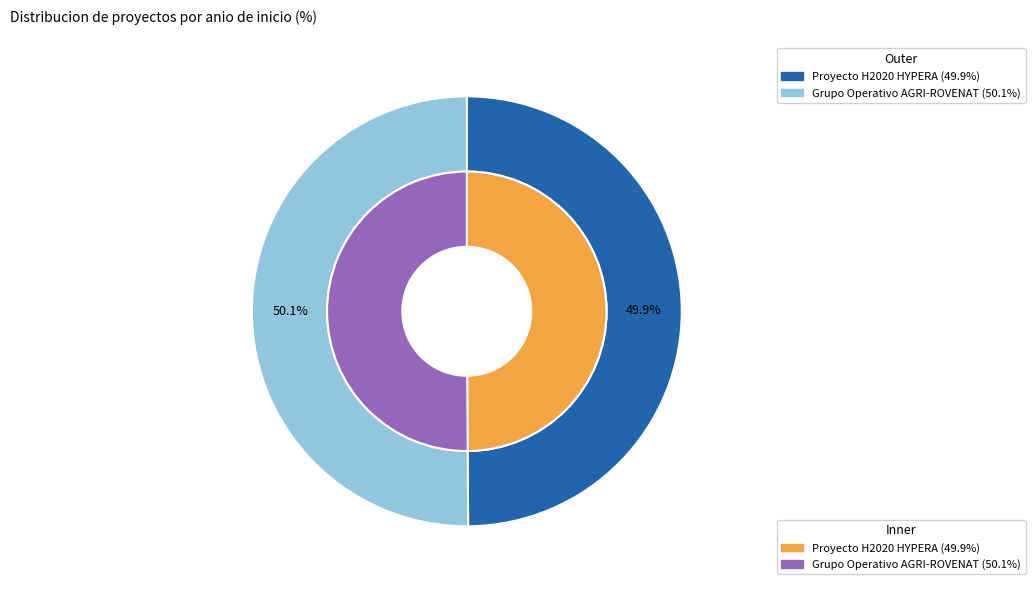

Does any single category account for the majority?

Yes